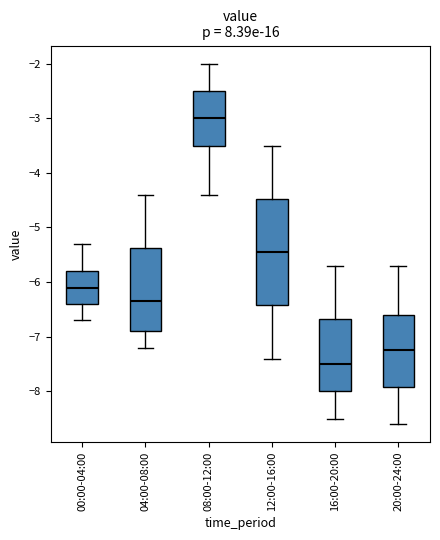

Reading left to right, transcribe this box plot: for each box, give where its median line is, the range the box spans, and where its two whiskers end, as read against the y-axis. The values are not printed on the chart, so give them approximately, as read against the axis.

00:00-04:00: median -6.1, box -6.4 to -5.8, whiskers -6.7 to -5.3
04:00-08:00: median -6.3, box -6.9 to -5.4, whiskers -7.2 to -4.4
08:00-12:00: median -3.0, box -3.5 to -2.5, whiskers -4.4 to -2.0
12:00-16:00: median -5.4, box -6.4 to -4.5, whiskers -7.4 to -3.5
16:00-20:00: median -7.5, box -8.0 to -6.7, whiskers -8.5 to -5.7
20:00-24:00: median -7.2, box -7.9 to -6.6, whiskers -8.6 to -5.7